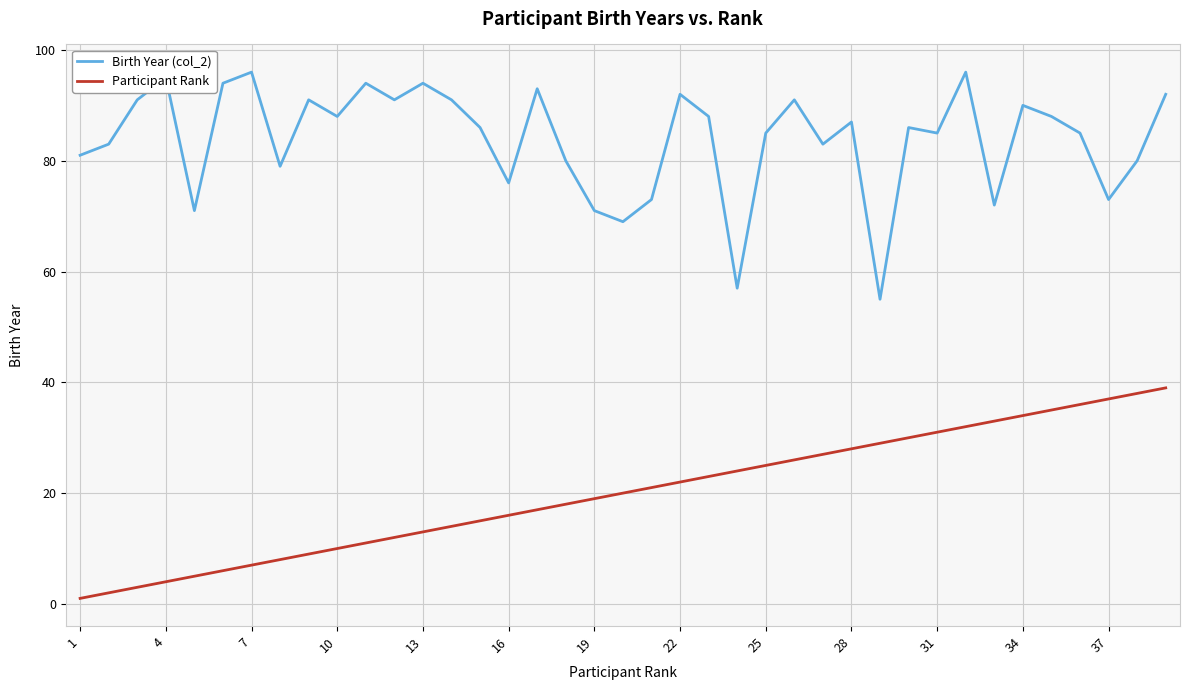

True or false: Participant Rank and Birth Year (col_2) intersect in this chart.

False